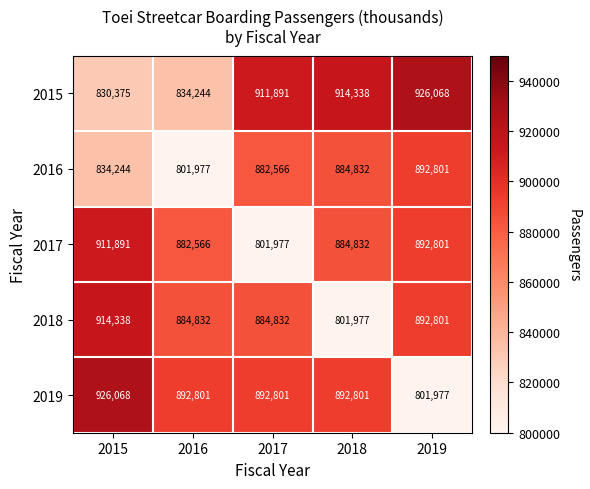

True or false: 2018 has a value of 892801 at 2019.

True